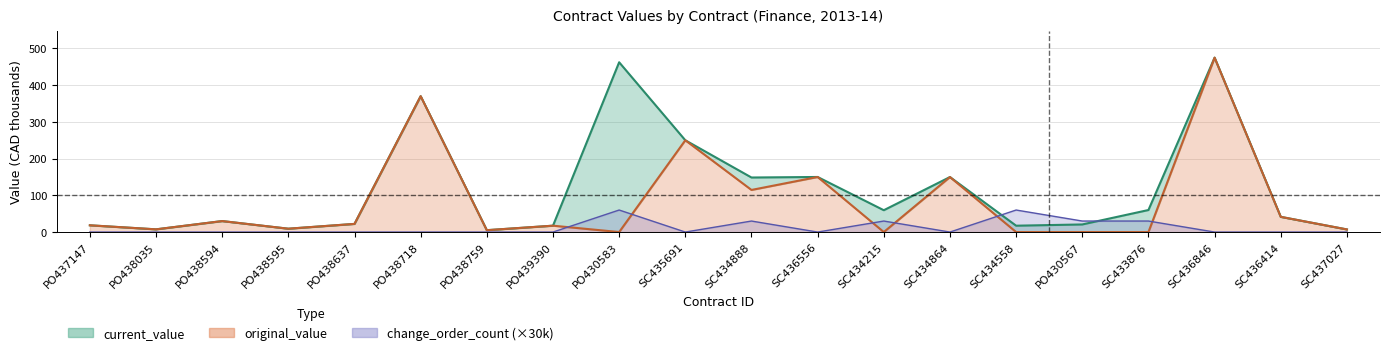

Which category has the highest value in the current_value series?

SC436846